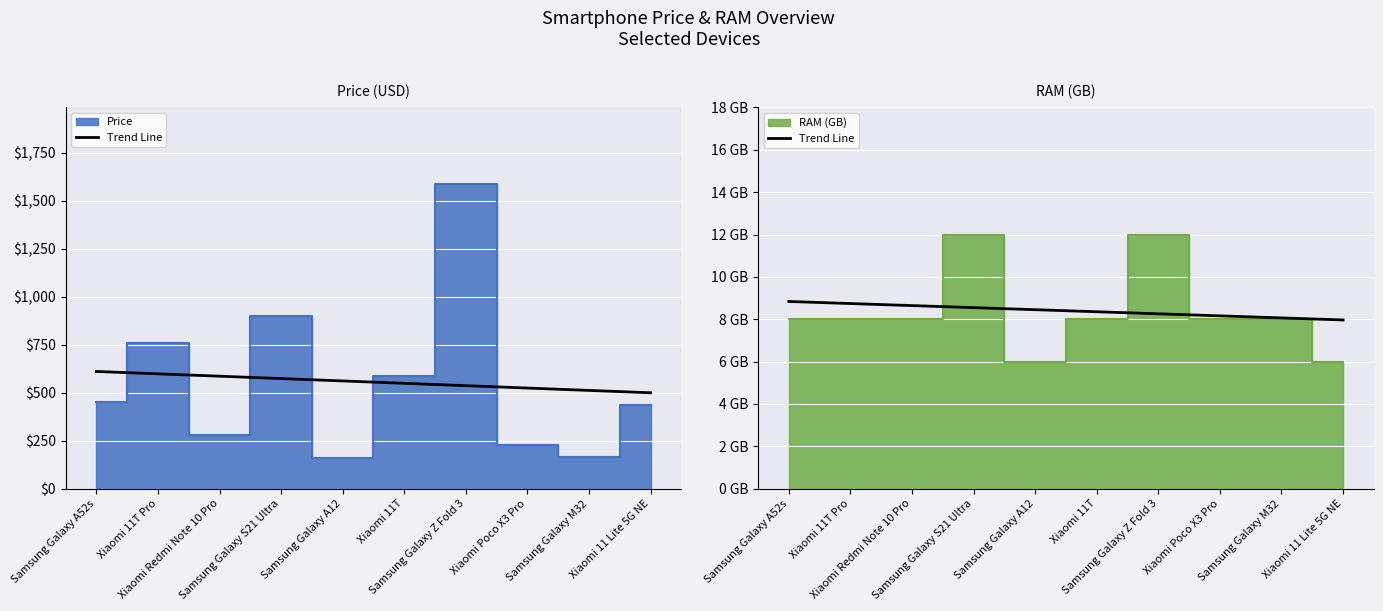

What is the average value?

8.4